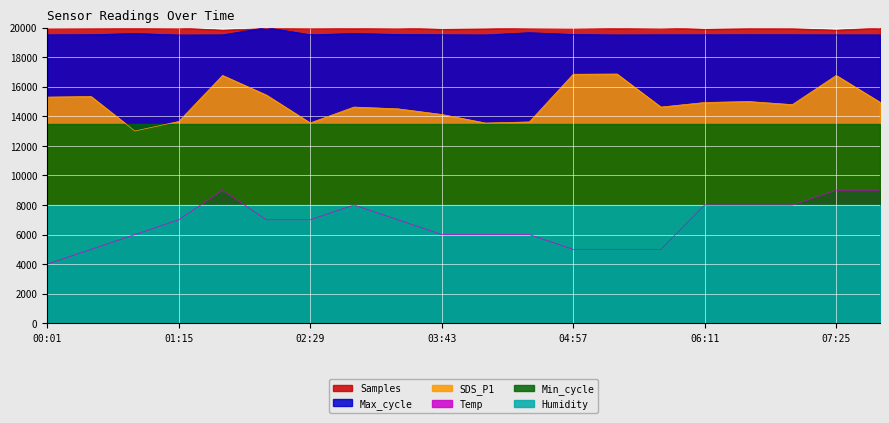

At which label does Samples first exceed 19944?

00:01